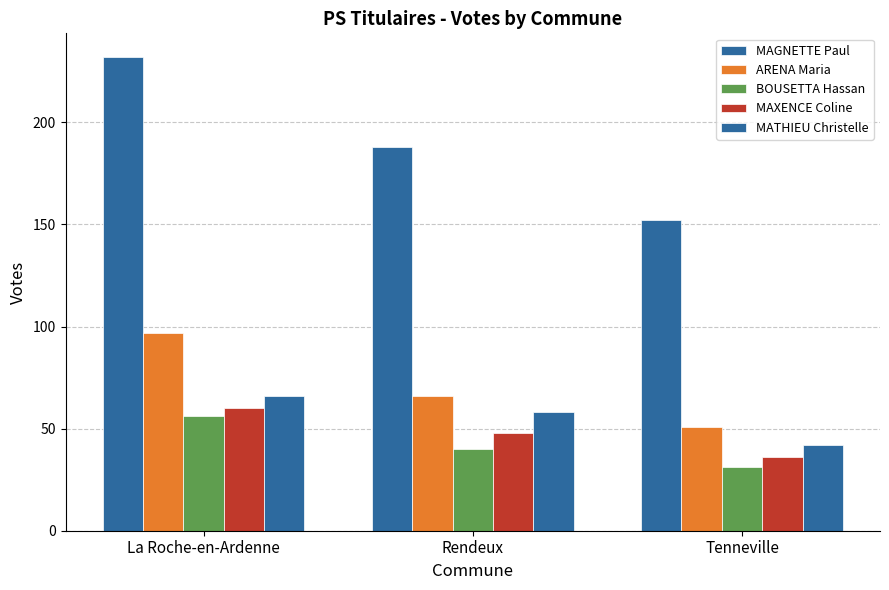

How many groups of bars are there?

3